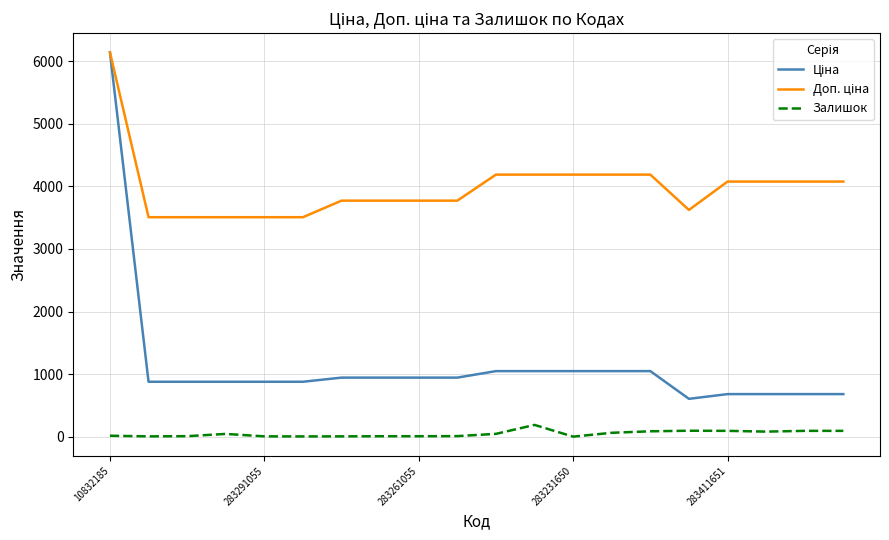

Is this an area chart (filled region under the line)?

No